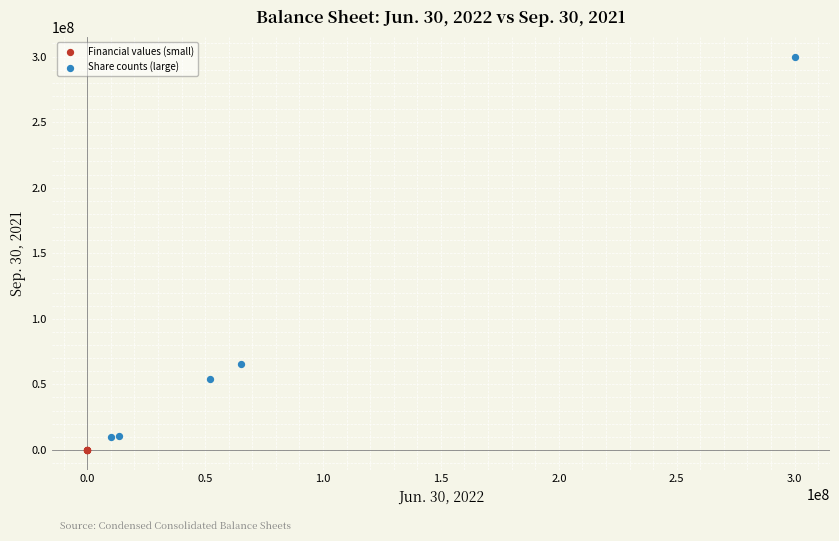

Which series contains the highest Y value?

Share counts (large)